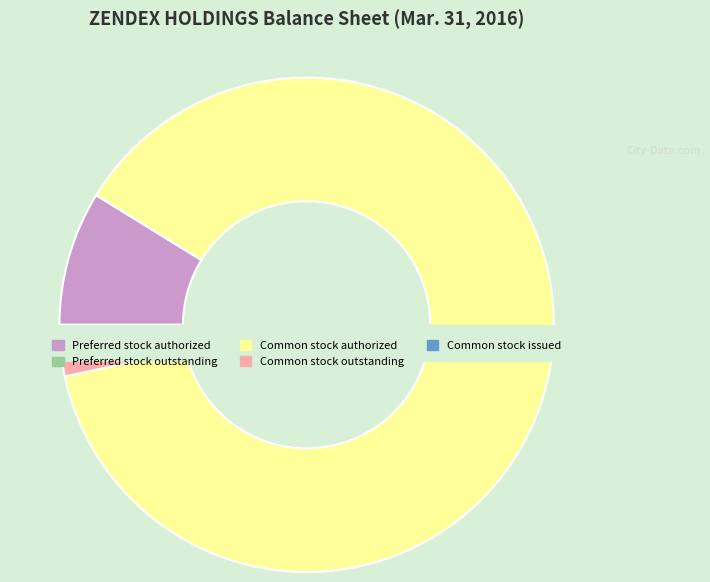

Rank the categories by value from lowest to highest.

Preferred stock outstanding, Common stock outstanding, Common stock issued, Preferred stock authorized, Common stock authorized